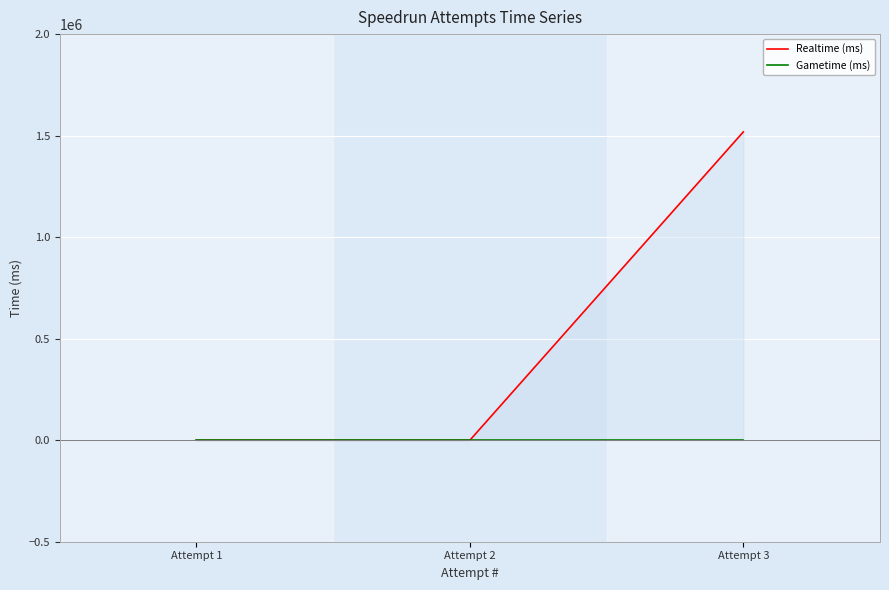

Which category has the lowest value across all series?

Attempt 2